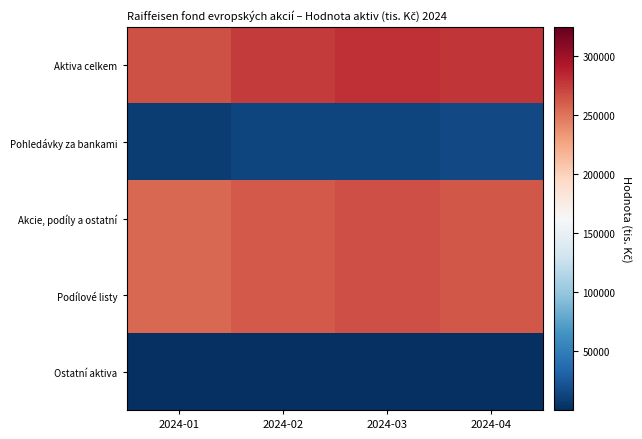

Reading left to right, list all the values displayed in this chart.

Aktiva celkem: 2024-01=265158	2024-02=276011	2024-03=281485	2024-04=278595
Pohledávky za bankami: 2024-01=8422	2024-02=14026	2024-03=13560	2024-04=15613
Akcie, podíly a ostatní: 2024-01=255942	2024-02=261359	2024-03=267121	2024-04=262594
Podílové listy: 2024-01=255942	2024-02=261359	2024-03=267121	2024-04=262594
Ostatní aktiva: 2024-01=794	2024-02=626	2024-03=804	2024-04=388